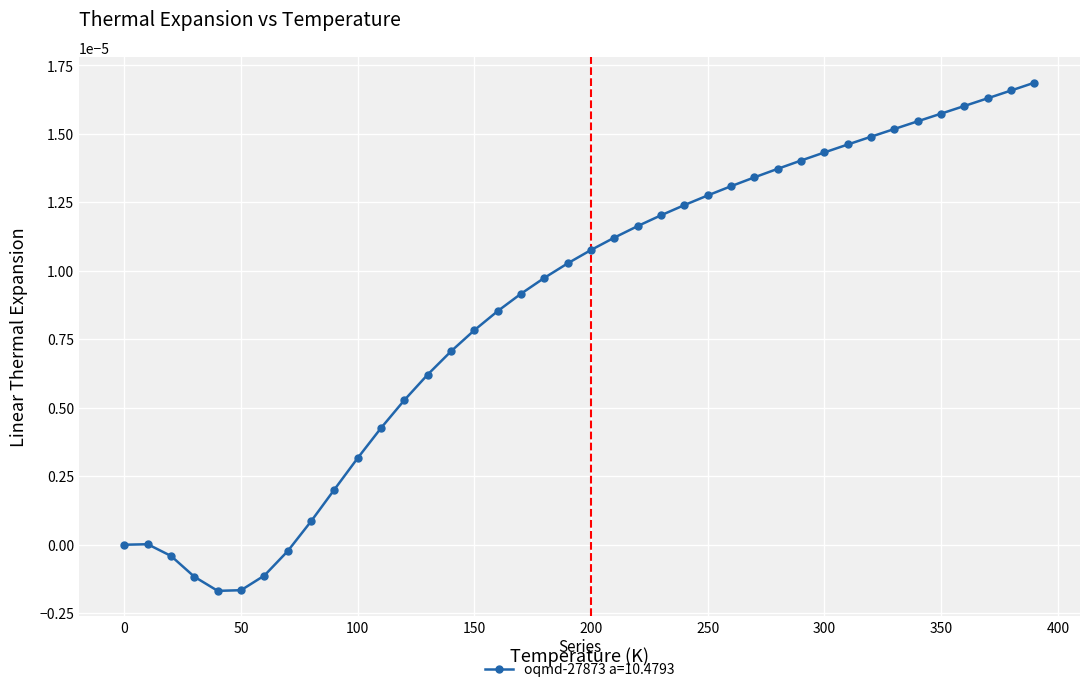

How many categories are shown in the chart?

40